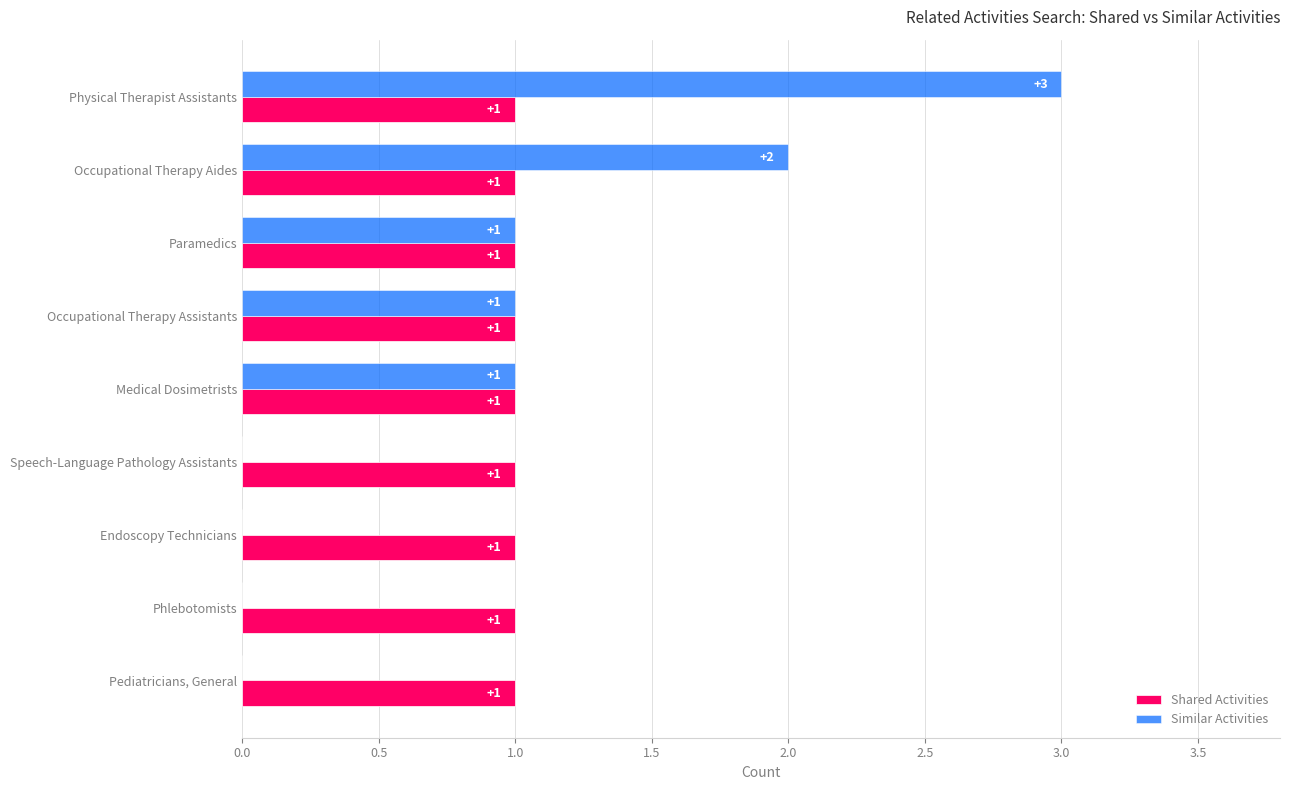

Which series has the largest total across all categories?

Shared Activities